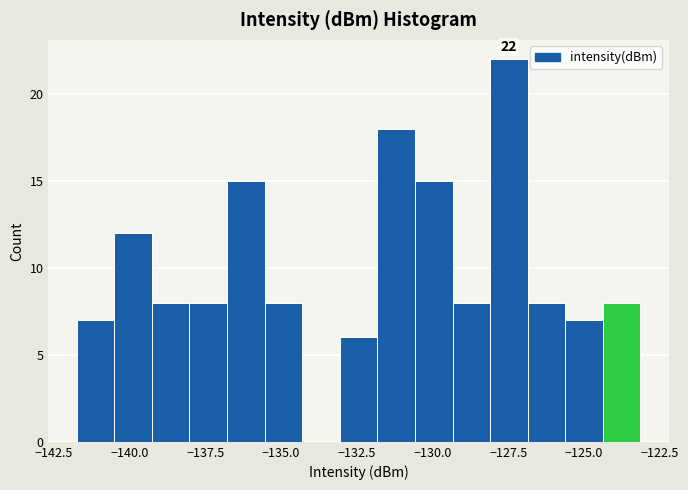

Around what value on the x-axis is the tallest bar? Give the approximate position of its centre, as read against the axis.

-127.5